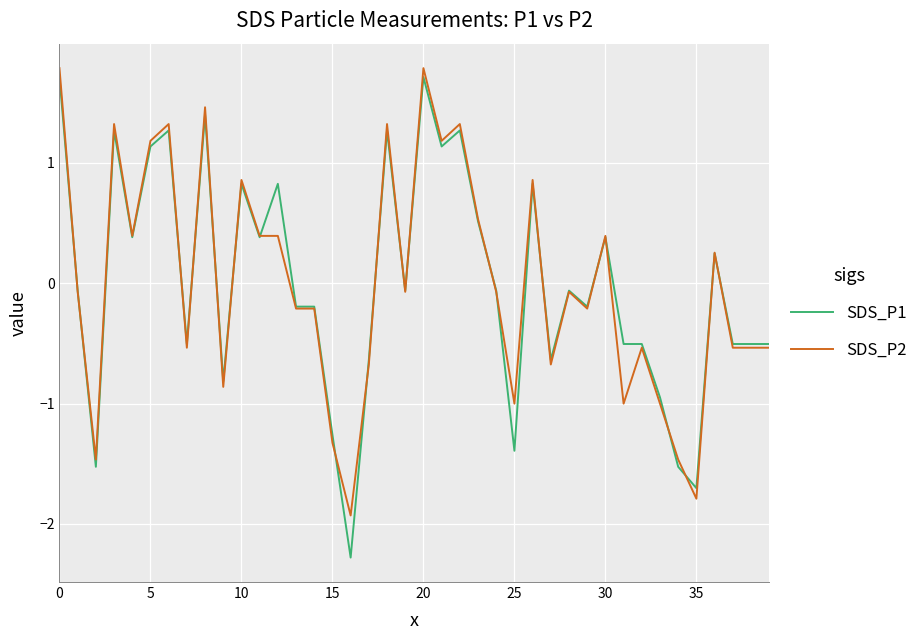

What is the maximum value shown in the chart?

1.8